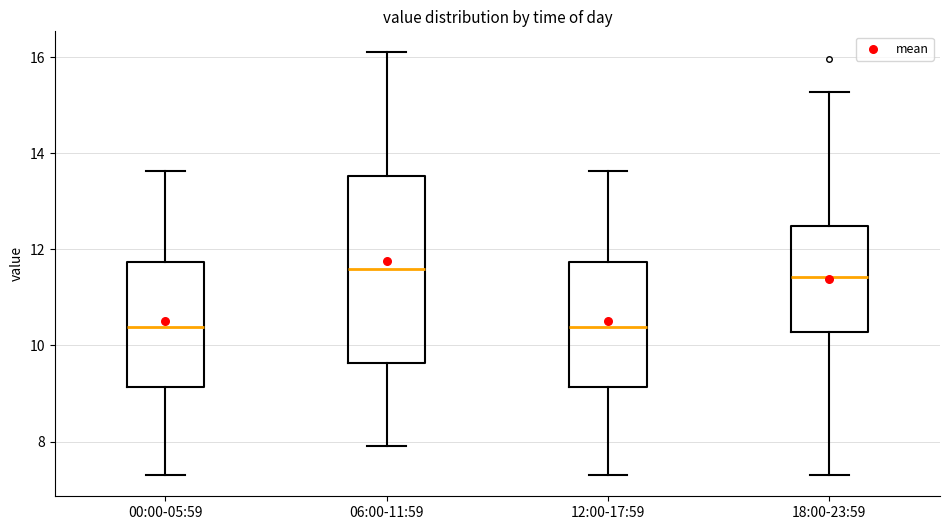

Comparing the boxes themselves (not the whiskers), which one is the tallest?

06:00-11:59